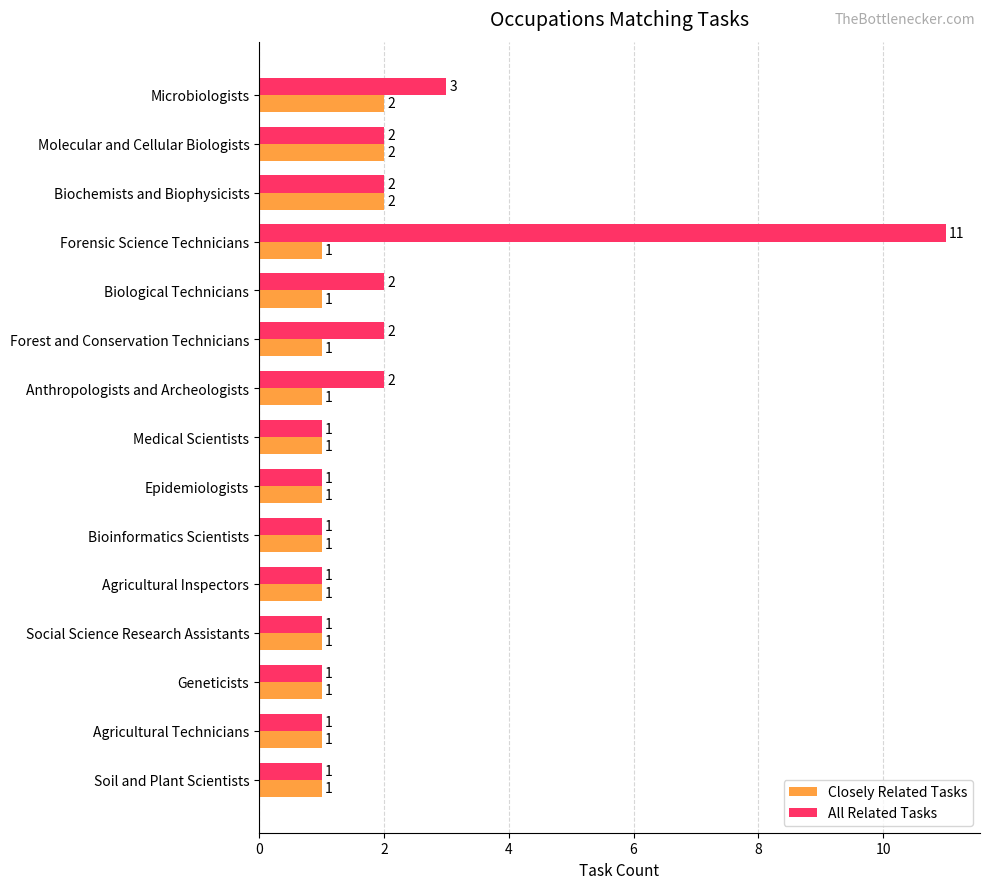

Rank the series by their maximum value, from highest to lowest.

All Related Tasks, Closely Related Tasks